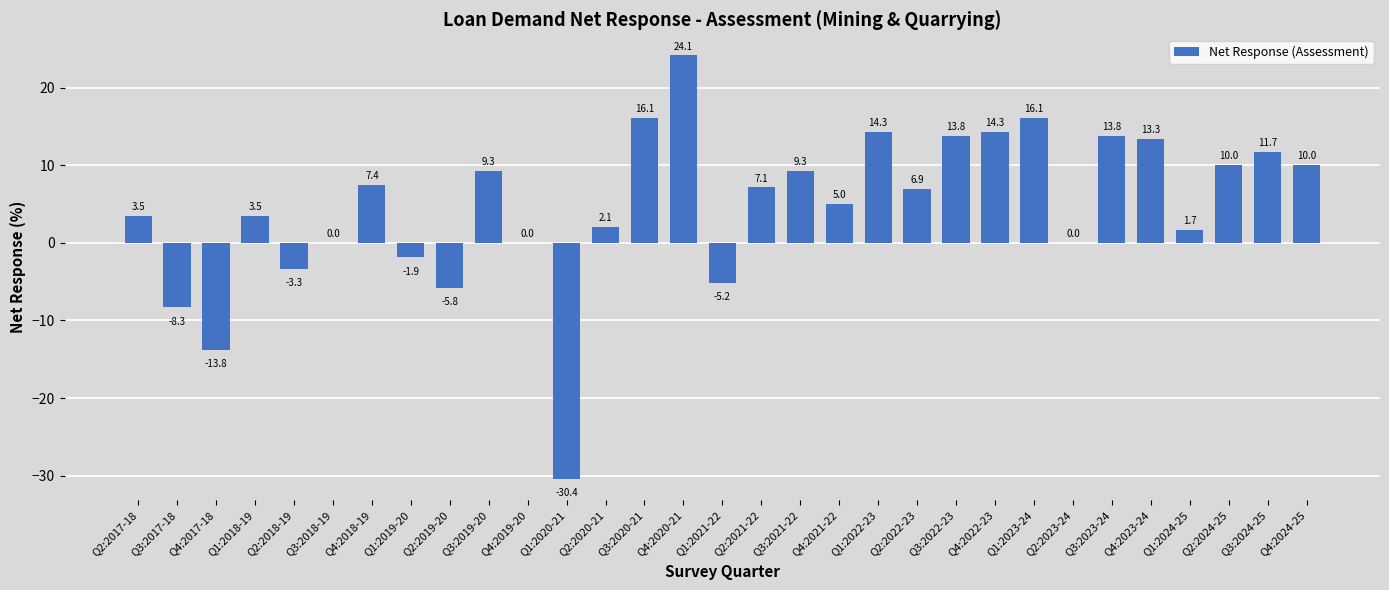

True or false: the data shows 23.4 at Q3:2023-24.

False